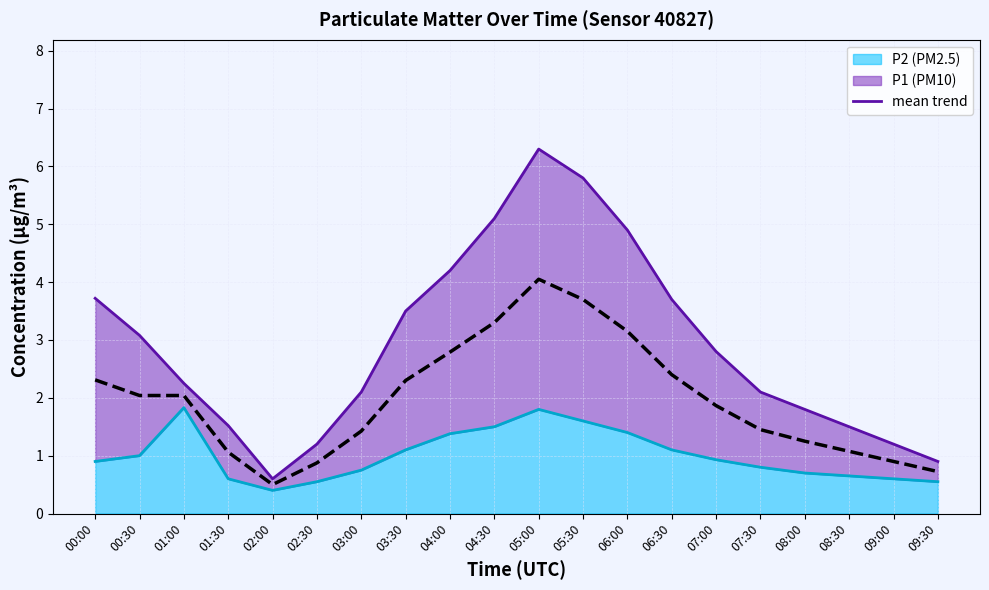

List the labels in order of value, largest first.

05:00, 05:30, 04:30, 06:00, 04:00, 06:30, 00:00, 03:30, 00:30, 01:00, 07:00, 07:30, 03:00, 08:00, 08:30, 01:30, 09:00, 02:30, 09:30, 02:00